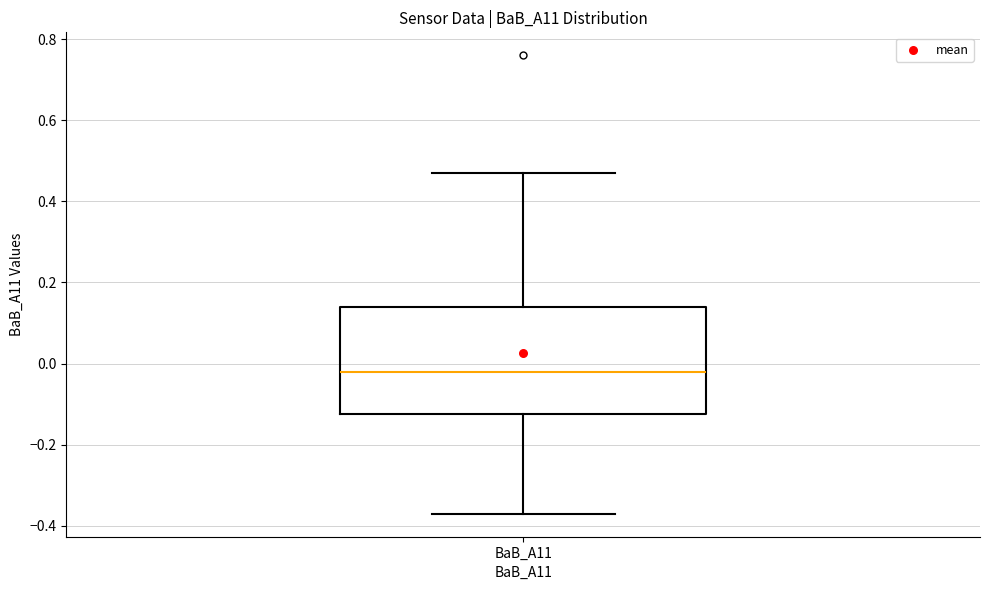

Read this box plot against the y-axis: the position of the median line, the range covered by the box, and the ends of both whiskers. The values are not printed on the chart, so give them approximately, as read against the axis.

median -0.02, box -0.12 to 0.14, whiskers -0.36 to 0.48